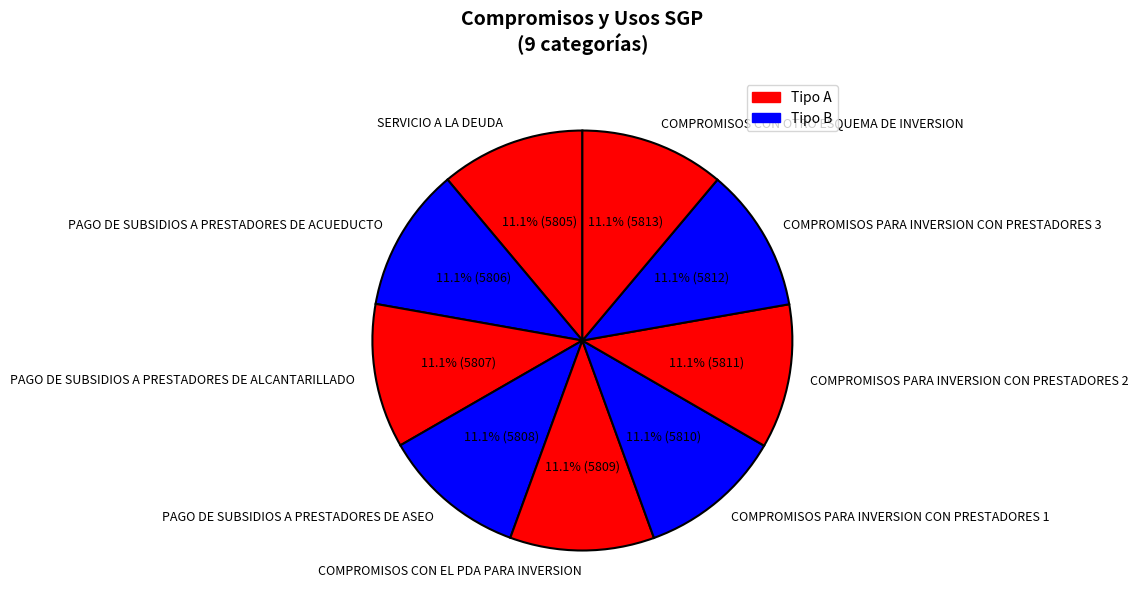

What is the total percentage of COMPROMISOS PARA INVERSION CON PRESTADORES 1 and PAGO DE SUBSIDIOS A PRESTADORES DE ACUEDUCTO?

22.2%